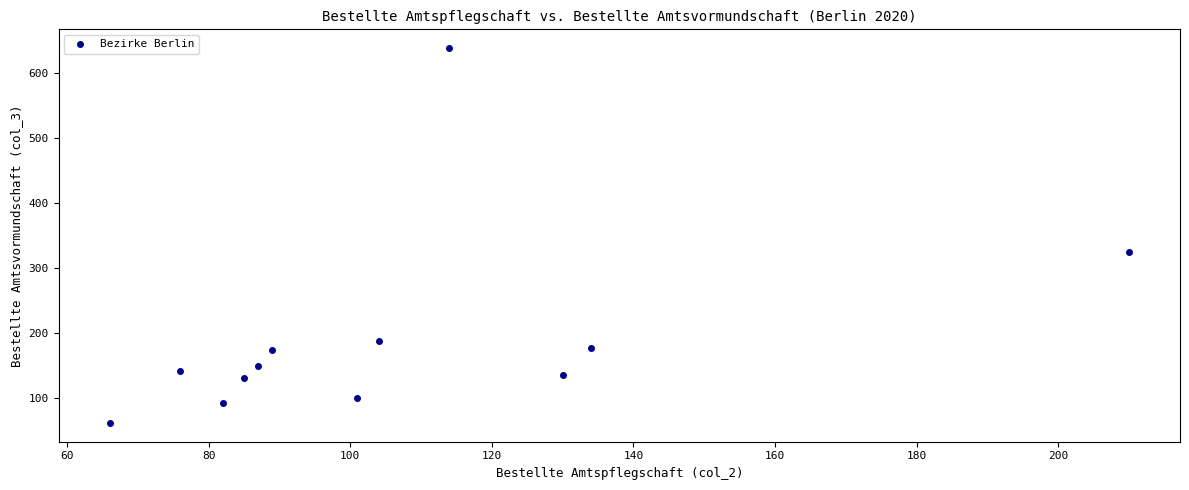

What Y value in the scatter plot is closest to 350?

324